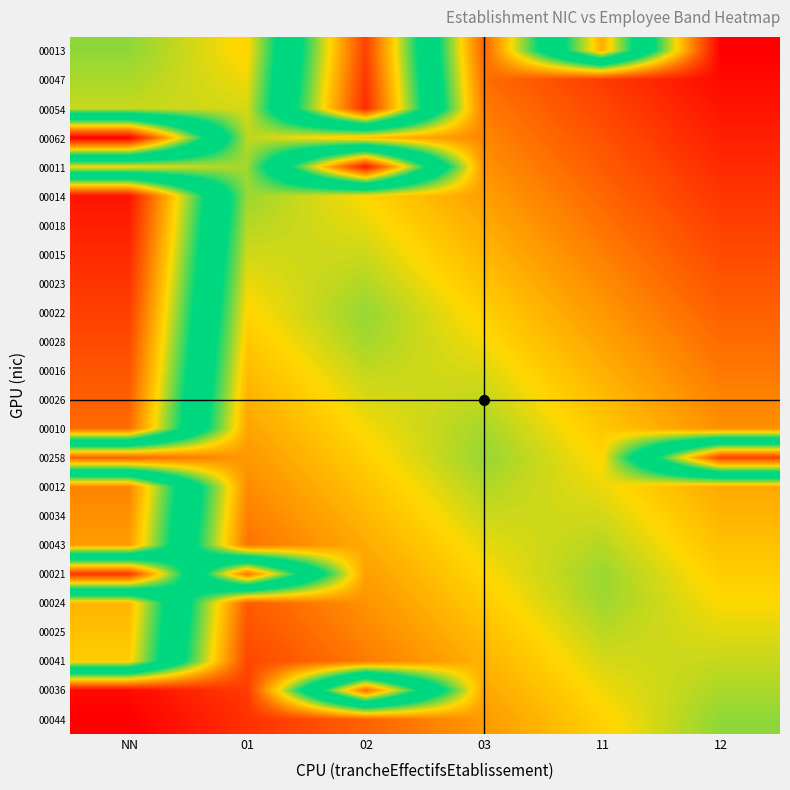

At which category does the chart reach its peak across all series?

NN